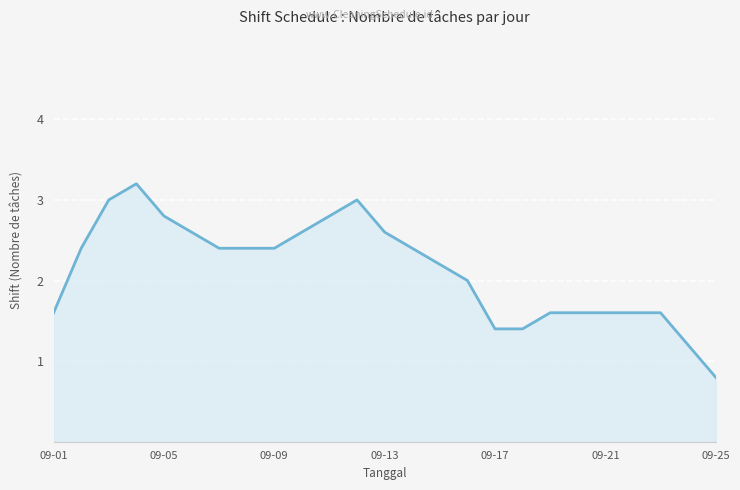

What is the minimum value shown in the chart?

0.8